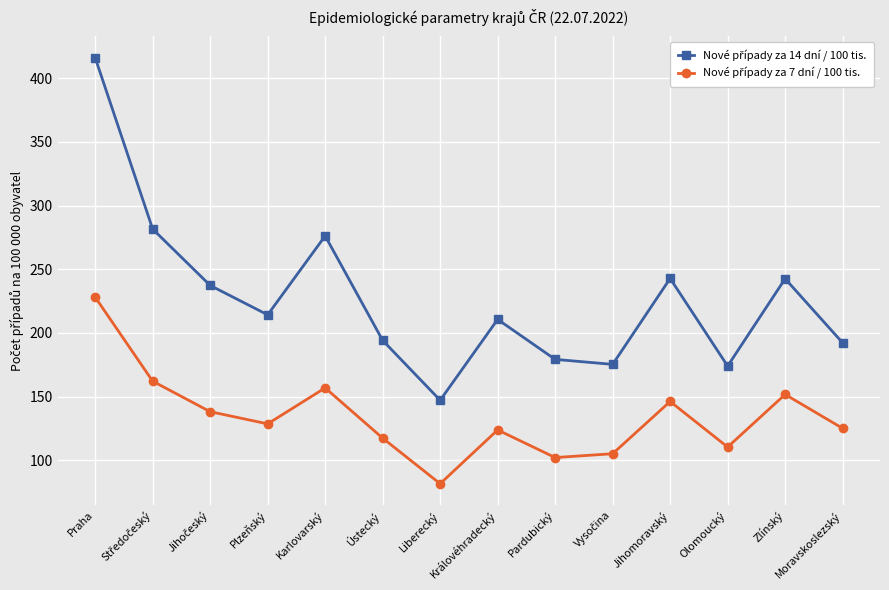

Which label corresponds to the largest value in the chart?

Praha